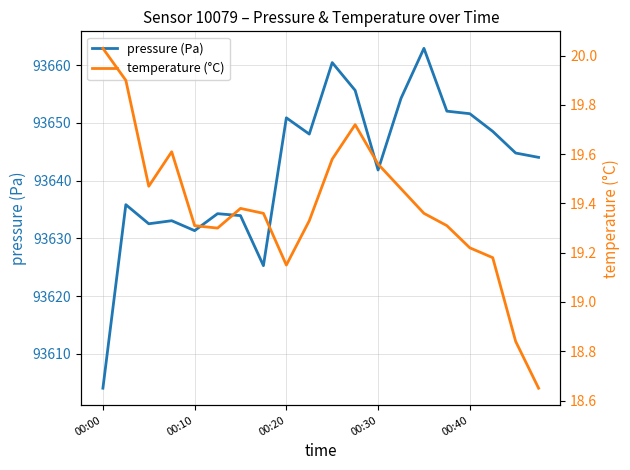

In pressure (Pa), how many points are lower than both neighbors (excluding endpoints)?

5